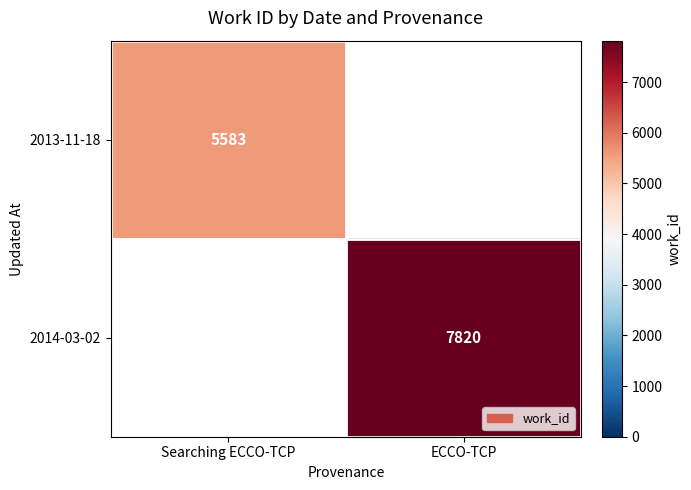

True or false: 2013-11-18 has a value of 9540 at Searching ECCO-TCP.

False